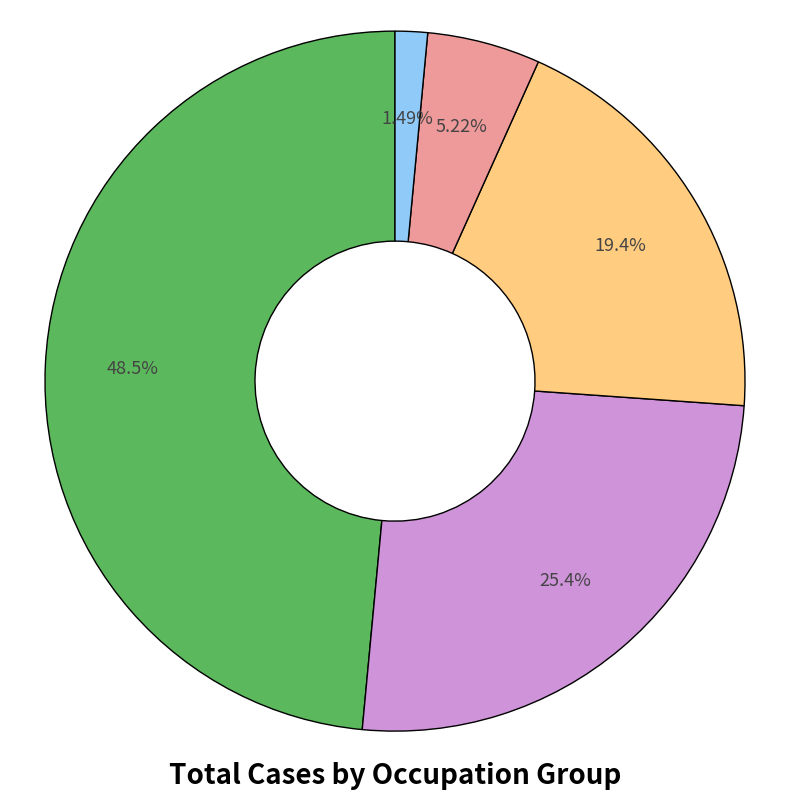

Is there any slice that represents more than half of the pie?

No